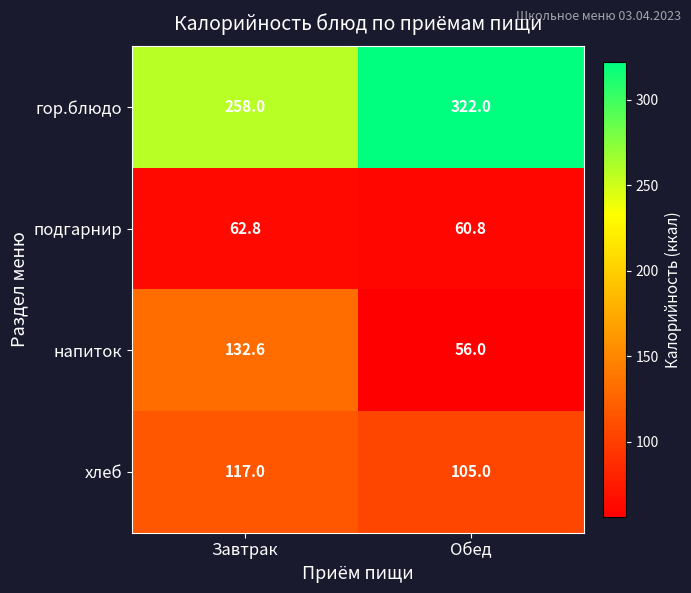

What is the minimum value shown in the chart?

56.0